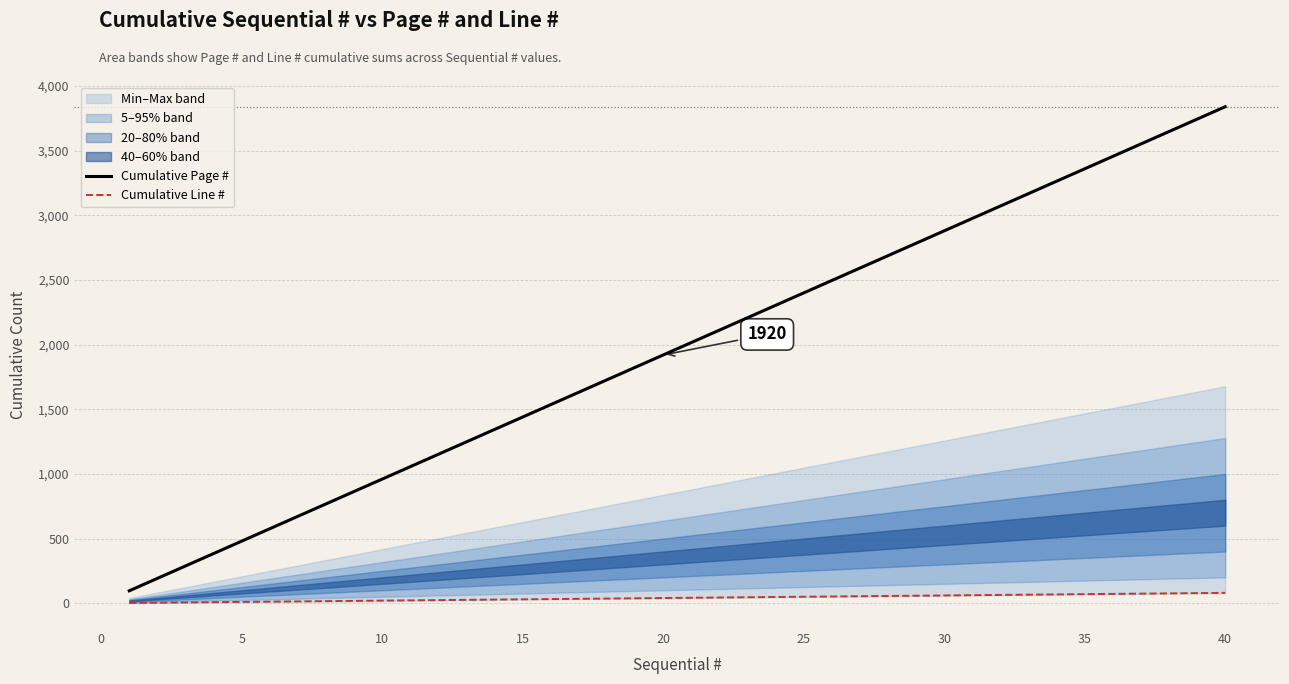

Reading left to right, what are all the values shown in this chart?

Cumulative Page #: 96	192	288	384	480	576	672	768	864	960	1056	1152	1248	1344	1440	1536	1632	1728	1824	1920	2016	2112	2208	2304	2400	2496	2592	2688	2784	2880	2976	3072	3168	3264	3360	3456	3552	3648	3744	3840
Cumulative Line #: 2	4	6	8	10	12	14	16	18	20	22	24	26	28	30	32	34	36	38	40	42	44	46	48	50	52	54	56	58	60	62	64	66	68	70	72	74	76	78	80